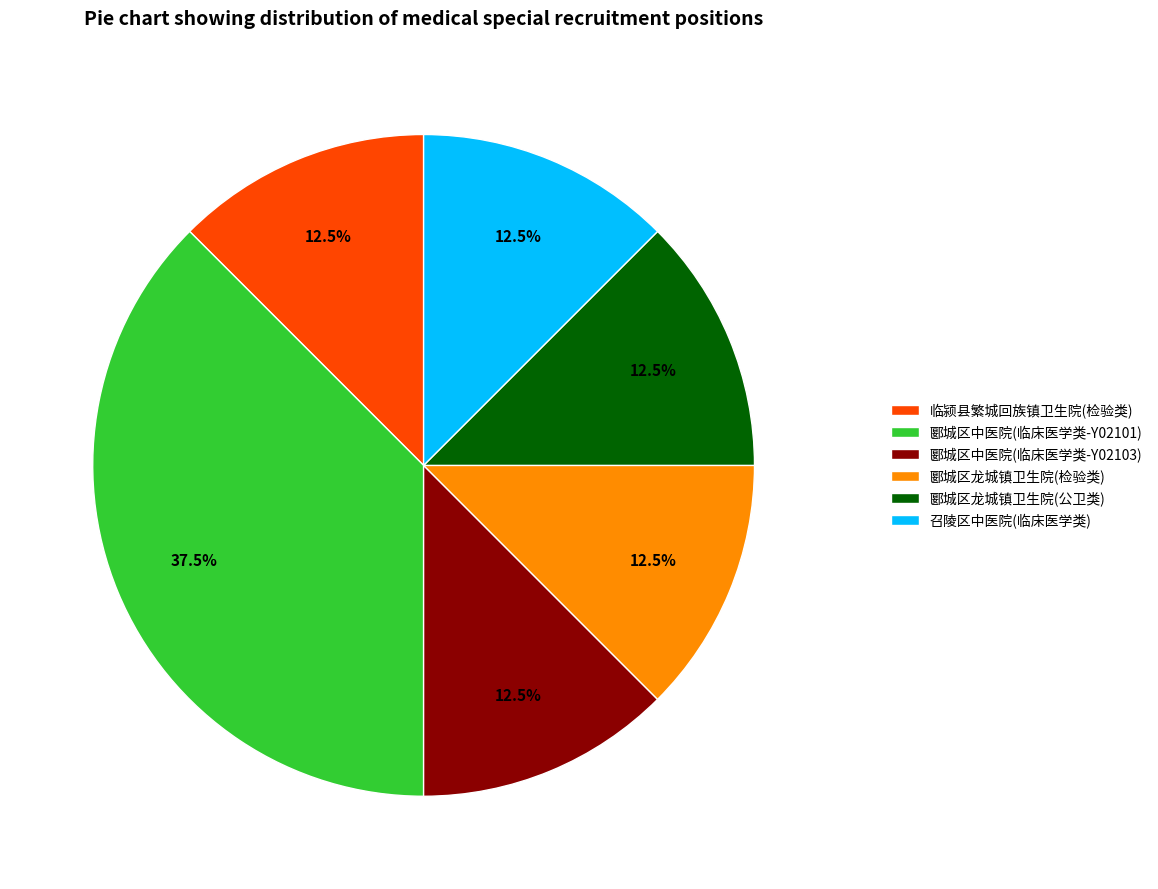

Does 召陵区中医院(临床医学类) represent more than half of the total?

No